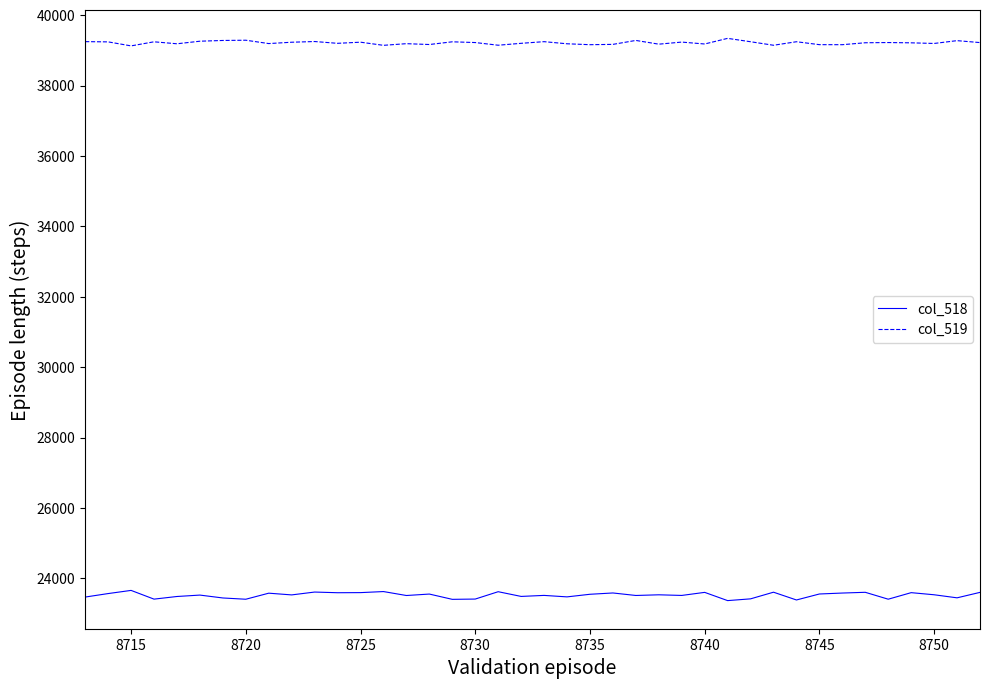

Which series has the largest total across all categories?

col_519